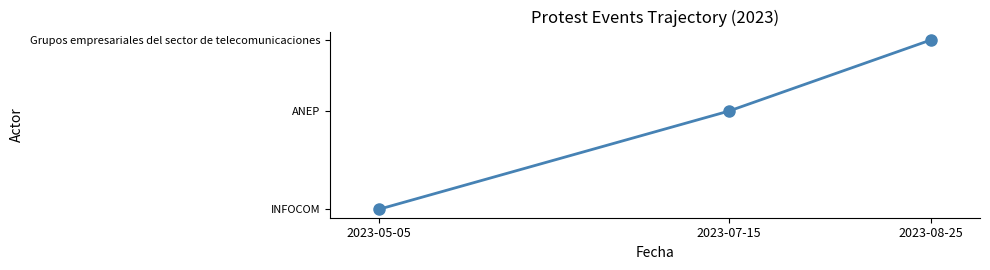

What is the label of the 2nd point from the left?

2023-07-15